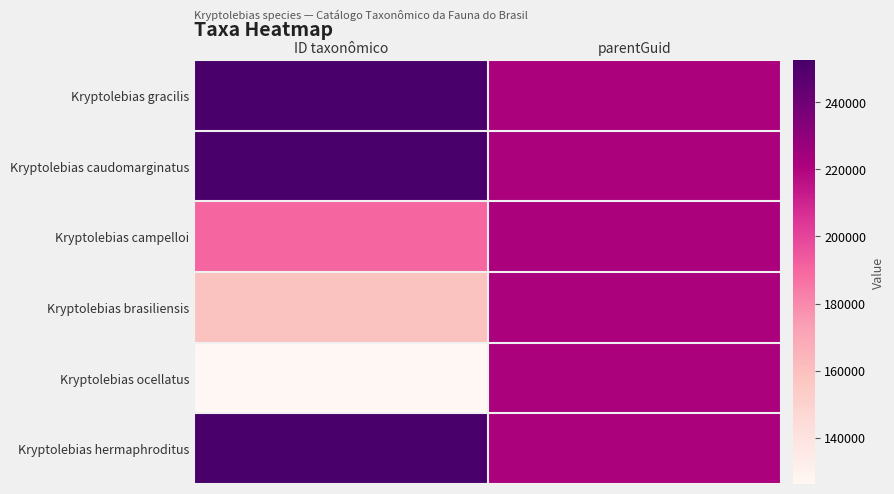

Rank the series at parentGuid from lowest to highest value.

Kryptolebias gracilis, Kryptolebias caudomarginatus, Kryptolebias campelloi, Kryptolebias brasiliensis, Kryptolebias ocellatus, Kryptolebias hermaphroditus